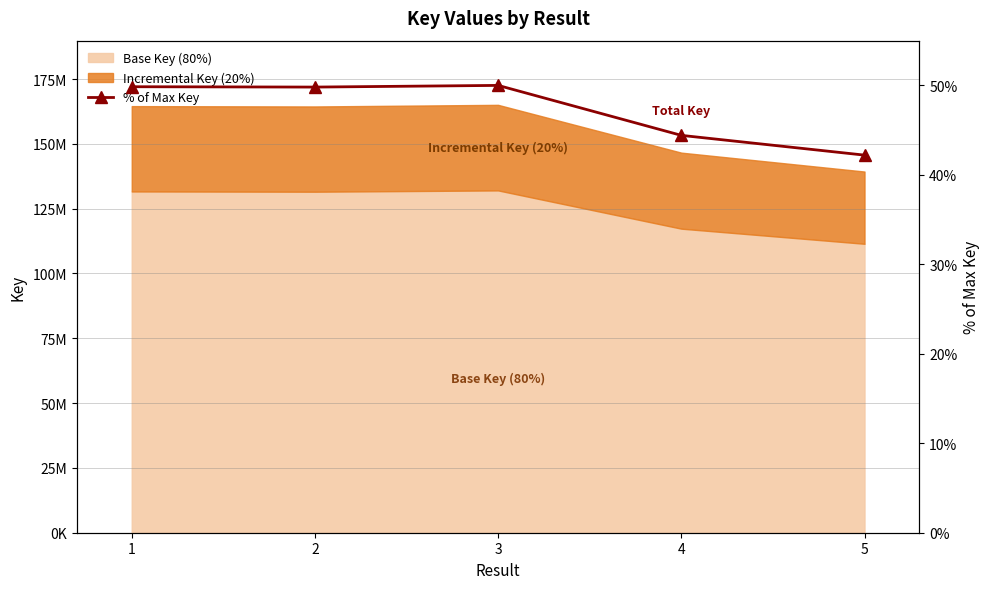

Does the chart have visible grid lines?

Yes